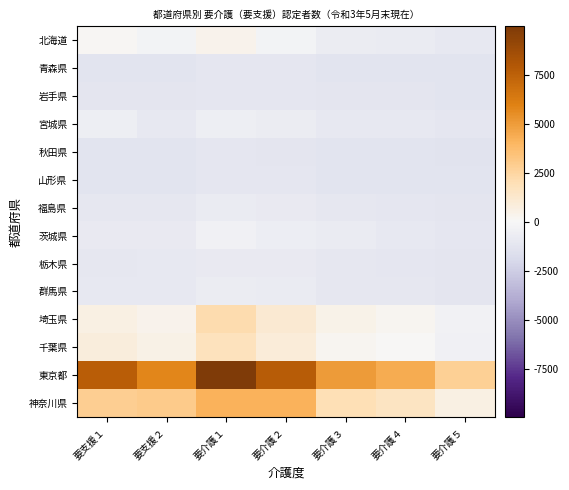

Which series has the largest range (max minus min)?

東京都